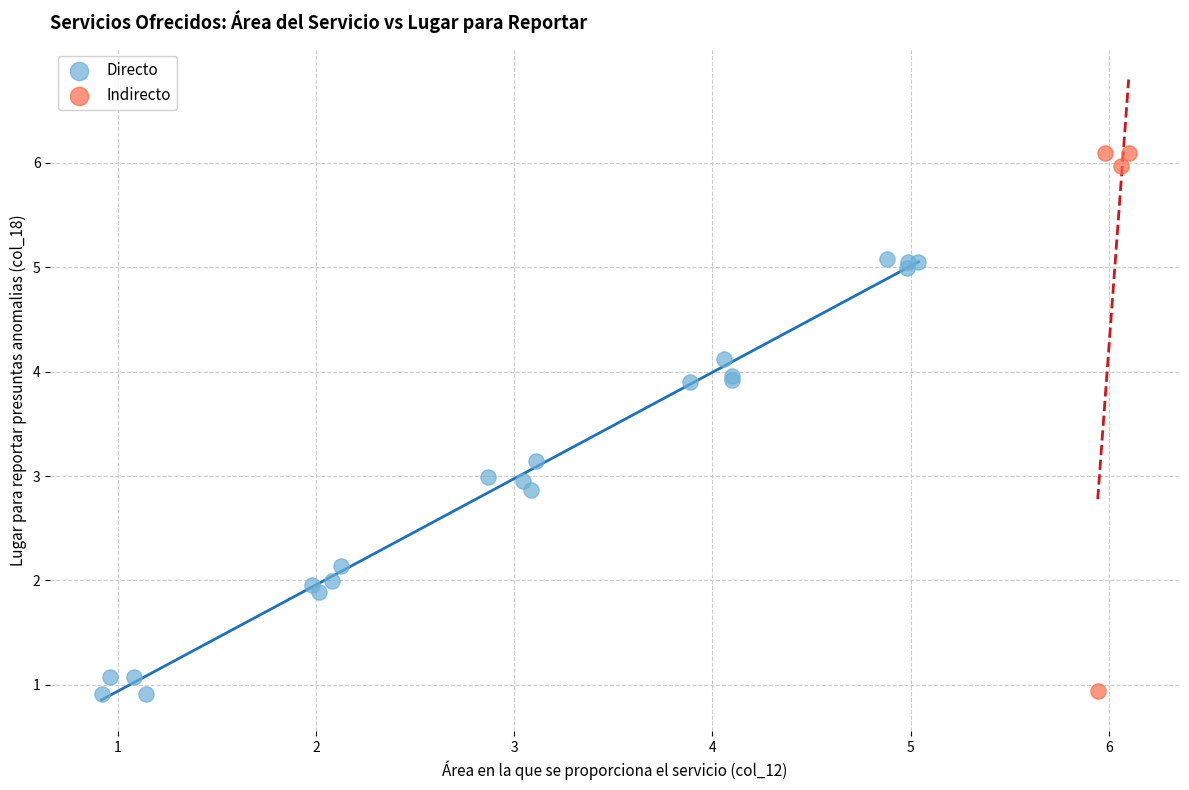

Which series reaches the maximum Y coordinate?

Indirecto